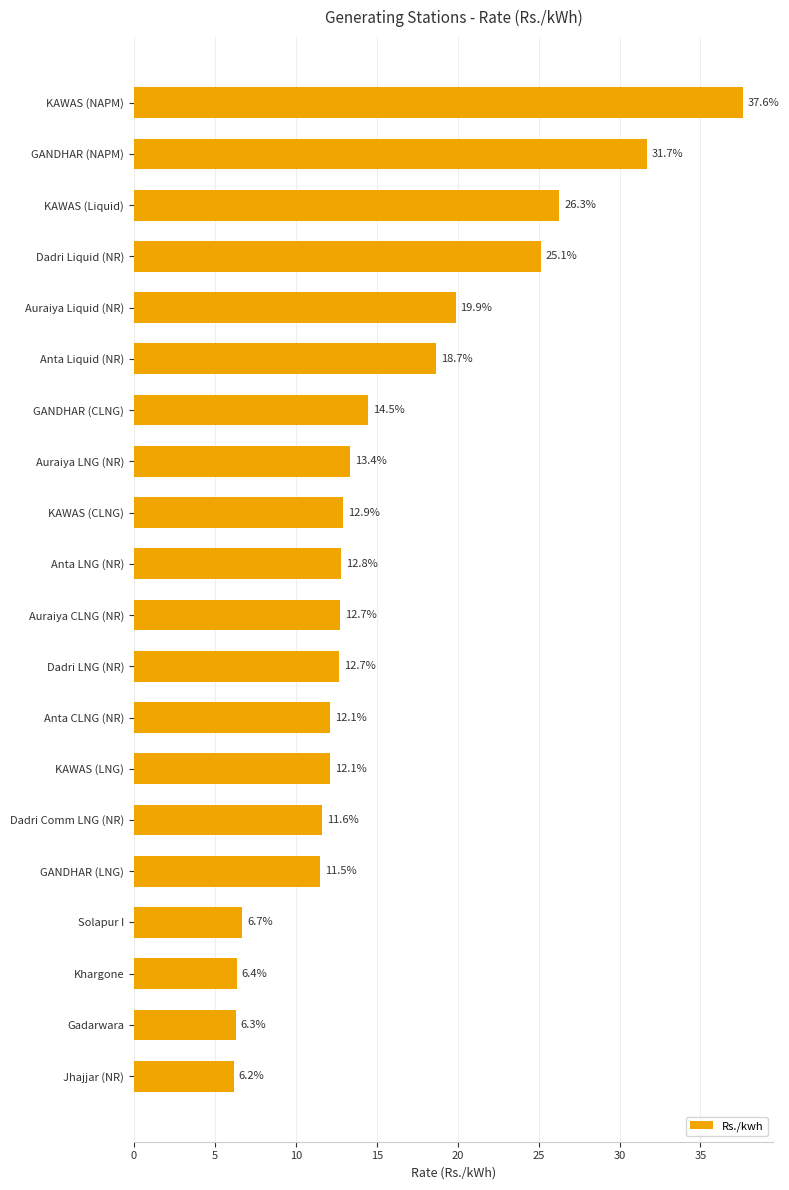

What is the average value?

15.6